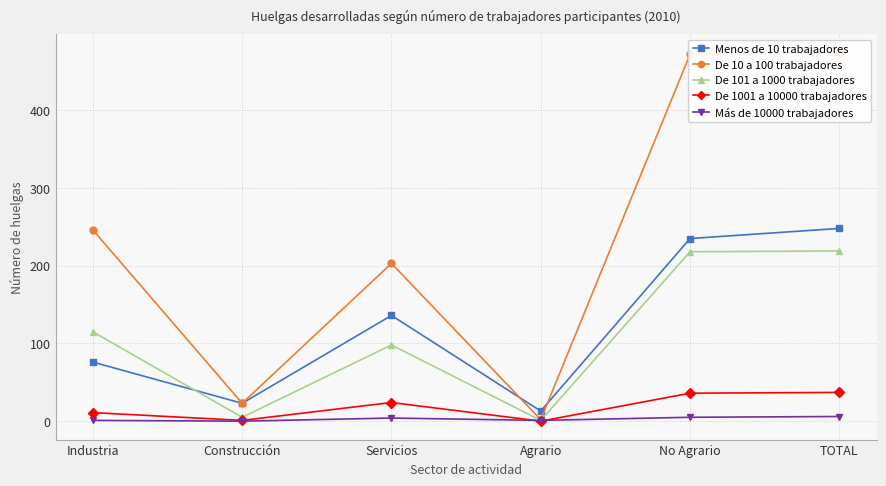

How many data points in De 10 a 100 trabajadores are less than 246?

3